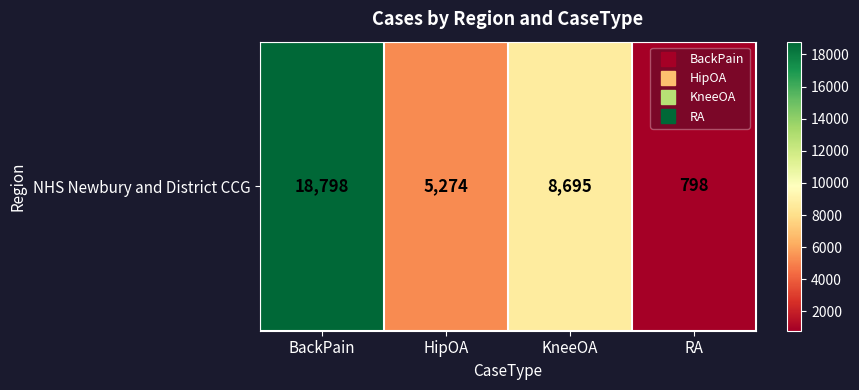

What is the change in value from BackPain to HipOA?

-13524